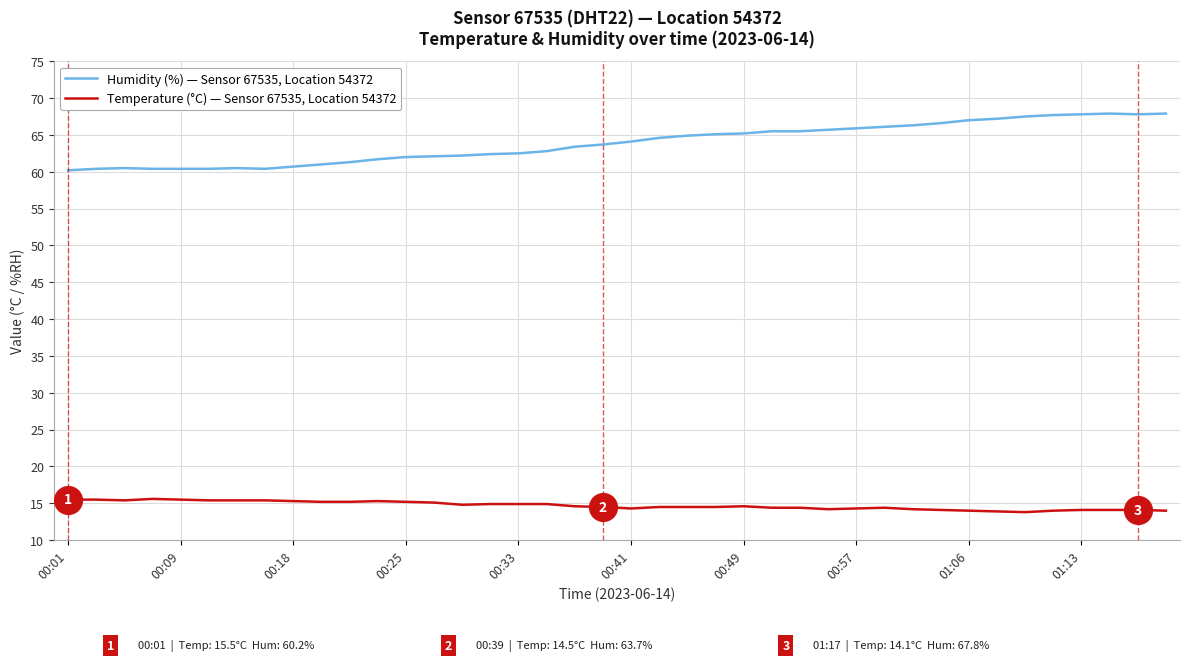

Which series has the widest spread of values?

Humidity (%) — Sensor 67535, Location 54372